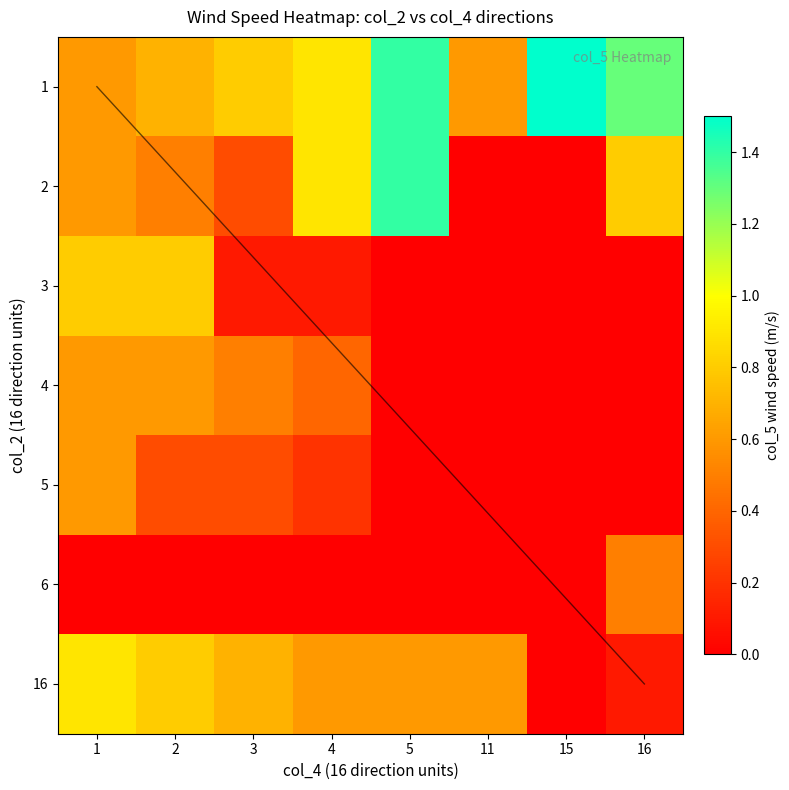

Rank the categories by 1 value from lowest to highest.

1, 11, 2, 3, 4, 16, 5, 15